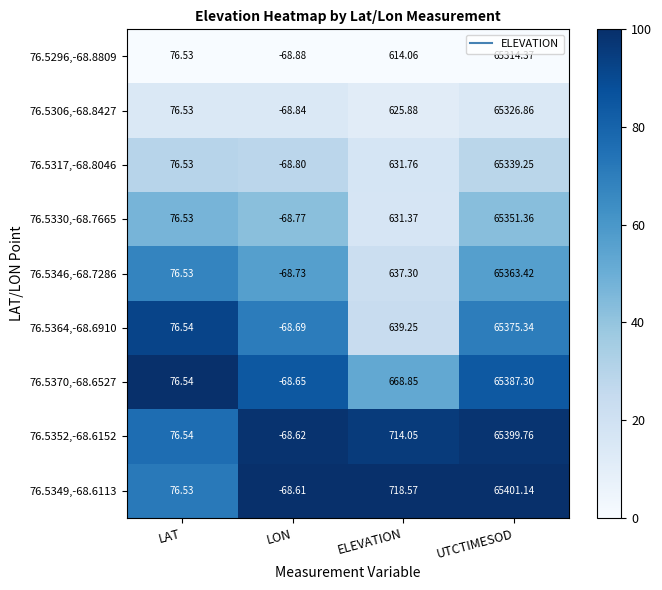

Which series has the widest spread of values?

76.5349,-68.6113